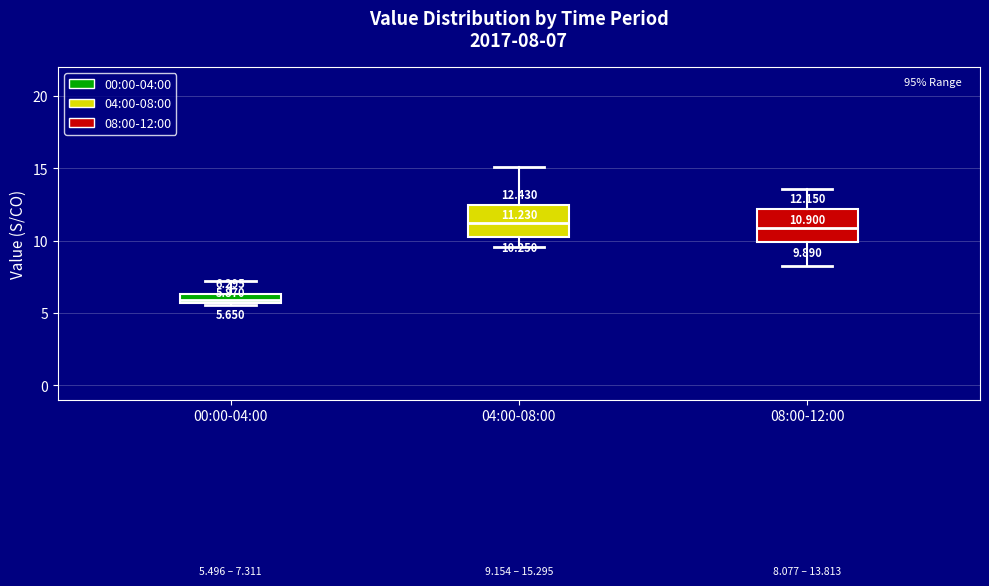

Which box's median line is the lowest?

00:00-04:00